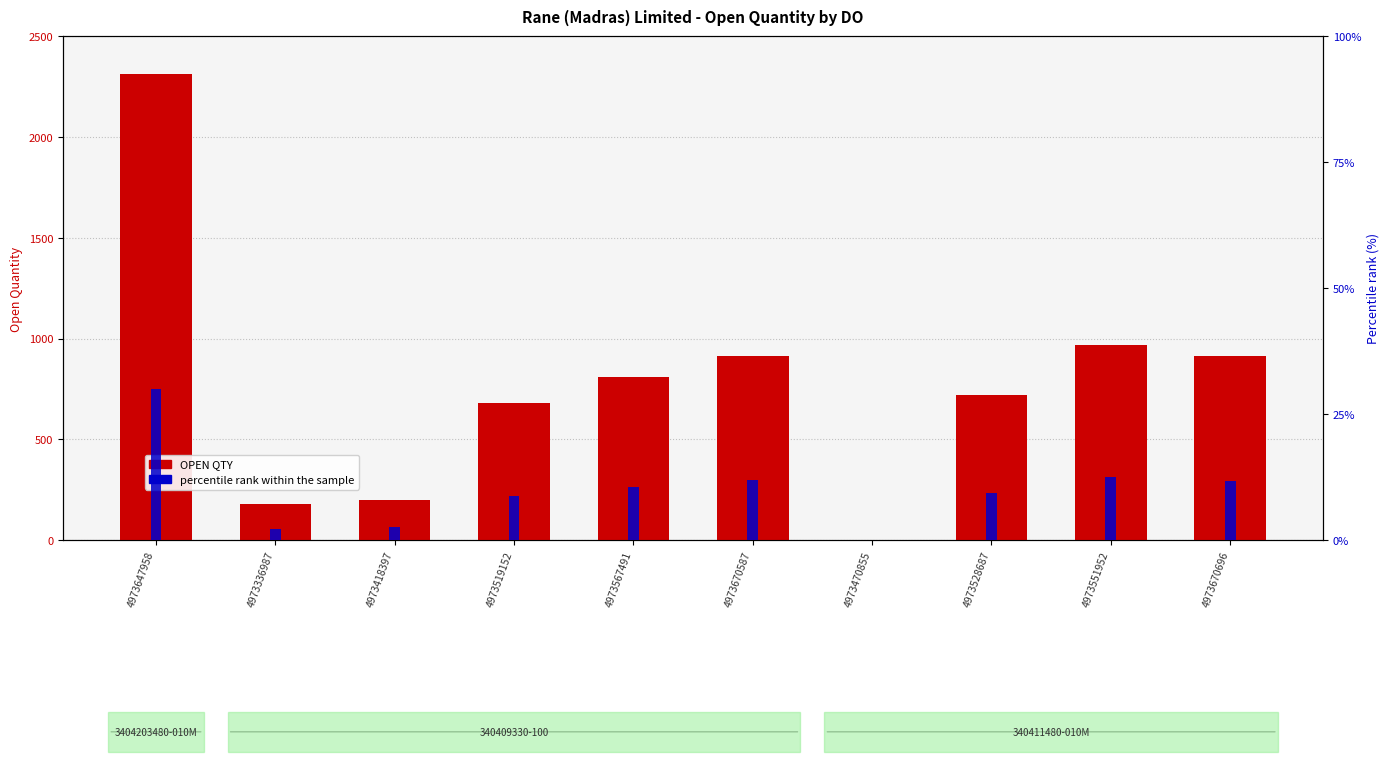

Which series has the largest range (max minus min)?

OPEN QTY